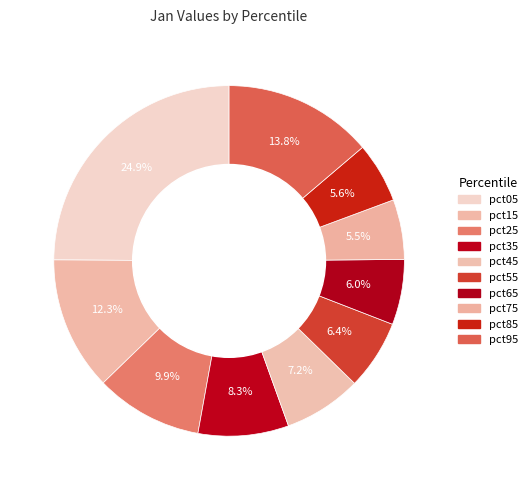

The pct85 slice represents 1% of the pie. True or false?

False